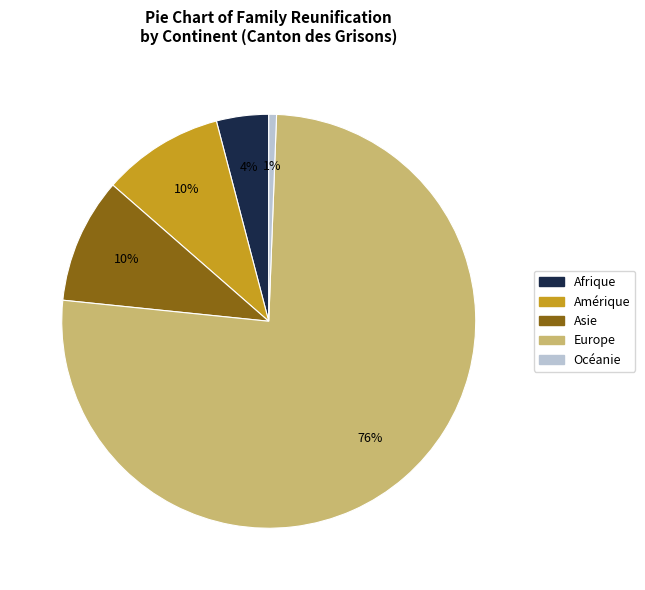

The Asie slice represents 10% of the pie. True or false?

True